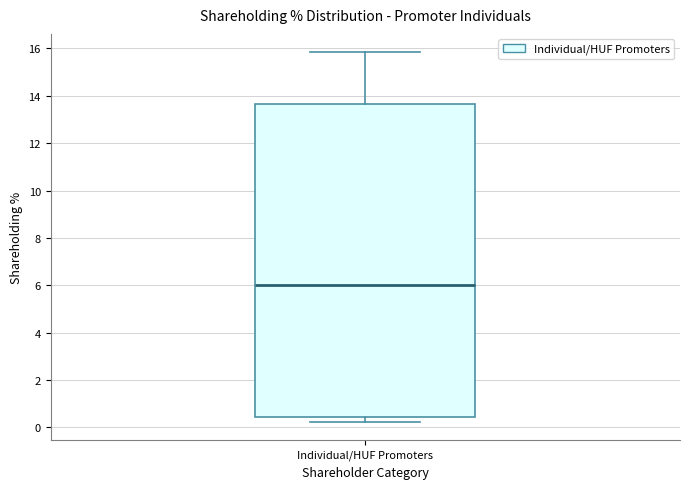

Transcribe this box plot: give where the median line is, the range the box spans, and where the two whiskers end, as read against the y-axis. The values are not printed on the chart, so give them approximately, as read against the axis.

median 6.0, box 0.4 to 13.6, whiskers 0.2 to 15.8